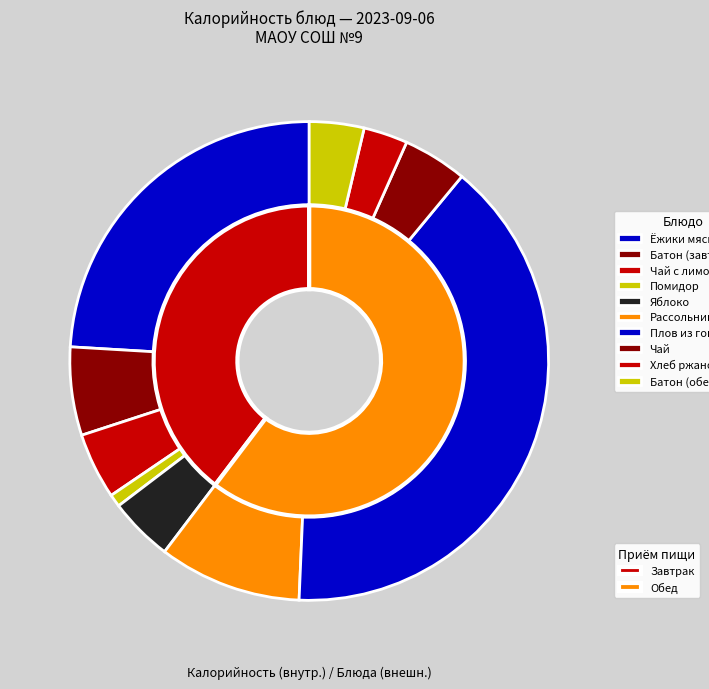

What percentage is the Батон йодированный (завтрак) slice, to the nearest percent?

6%